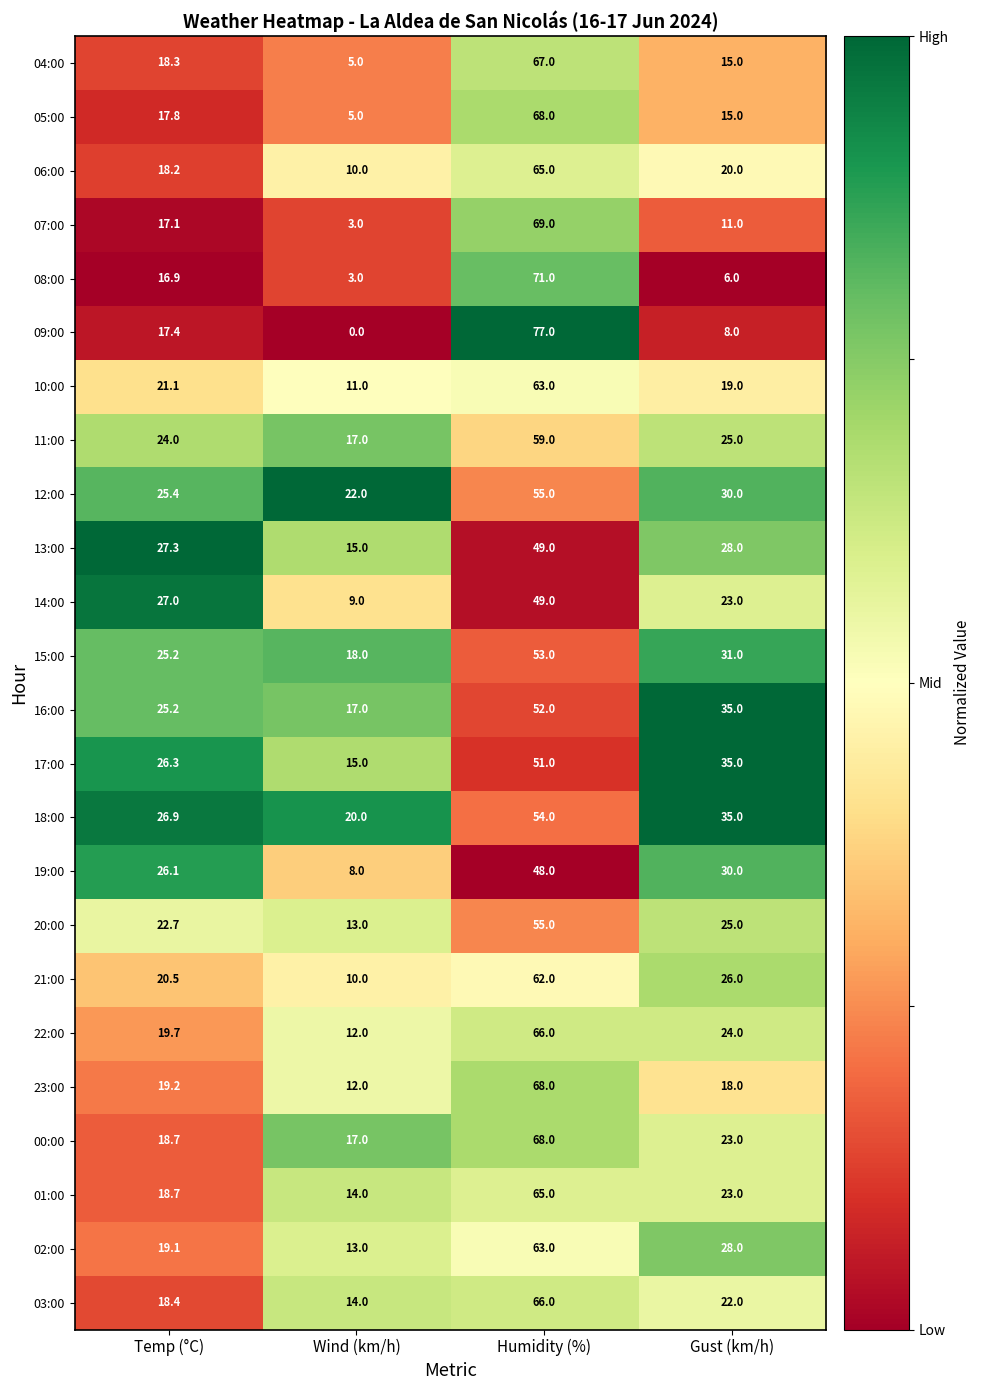

List the labels in order of 22:00 value, smallest first.

Wind (km/h), Temp (°C), Gust (km/h), Humidity (%)